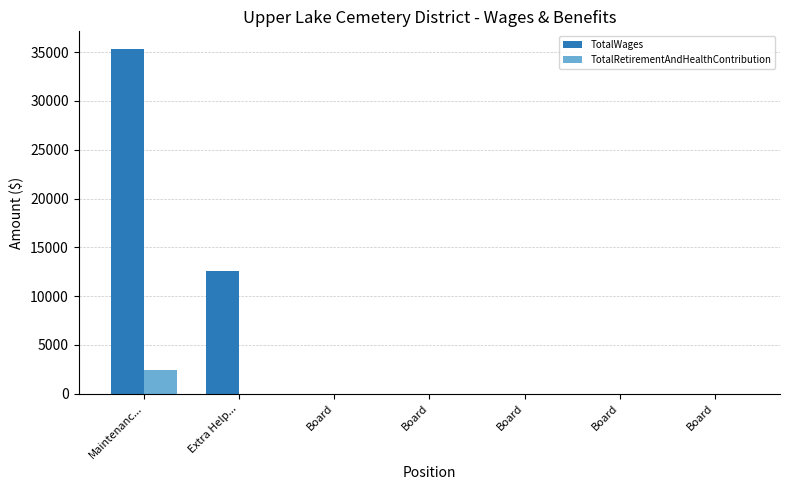

Is it true that TotalWages equals 0 at Board?

True